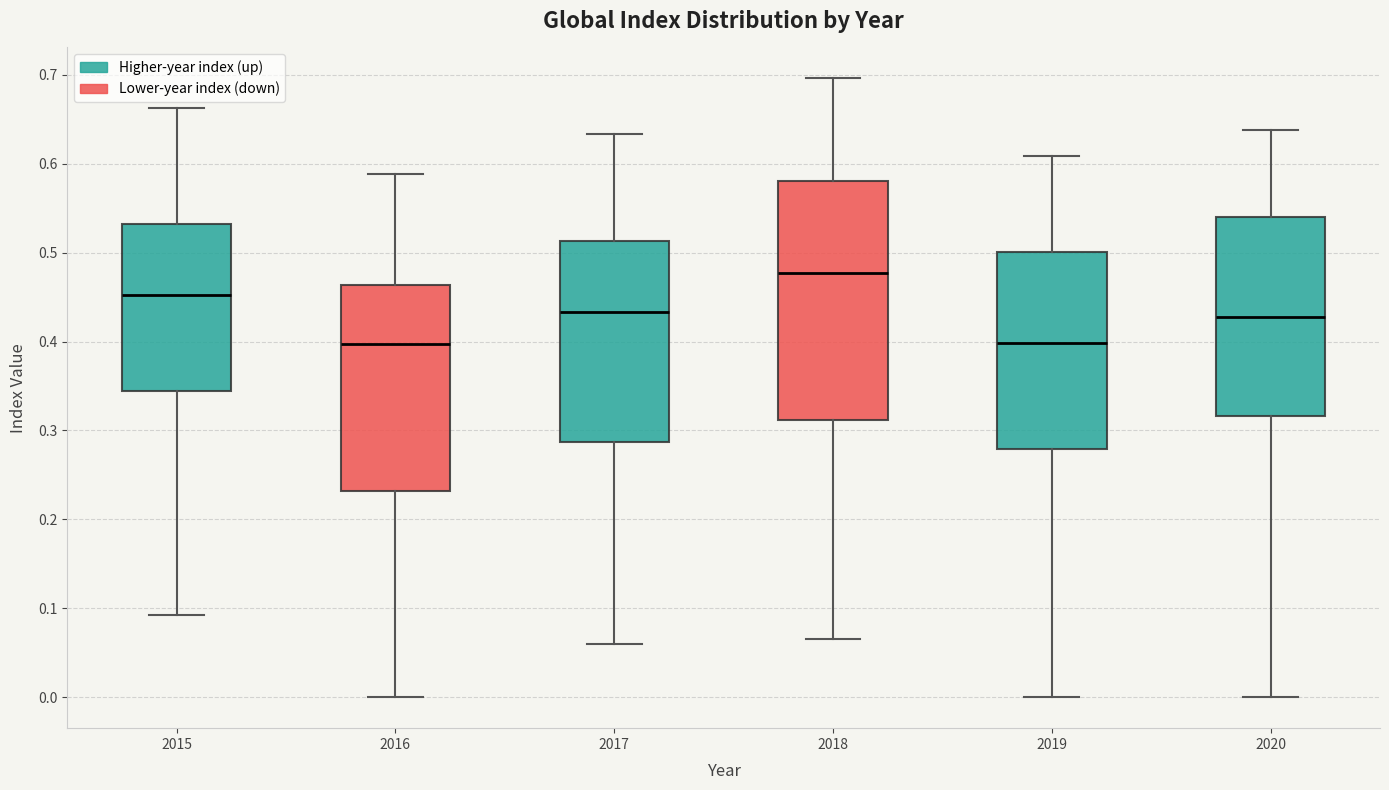

Reading left to right, read every box against the y-axis: the position of its median line, the range the box covers, and the ends of its whiskers. The values are not printed on the chart, so give them approximately, as read against the axis.

2015: median 0.45, box 0.34 to 0.53, whiskers 0.09 to 0.66
2016: median 0.40, box 0.23 to 0.46, whiskers 0.00 to 0.59
2017: median 0.43, box 0.29 to 0.51, whiskers 0.06 to 0.63
2018: median 0.48, box 0.31 to 0.58, whiskers 0.07 to 0.70
2019: median 0.40, box 0.28 to 0.50, whiskers 0.00 to 0.61
2020: median 0.43, box 0.32 to 0.54, whiskers 0.00 to 0.64